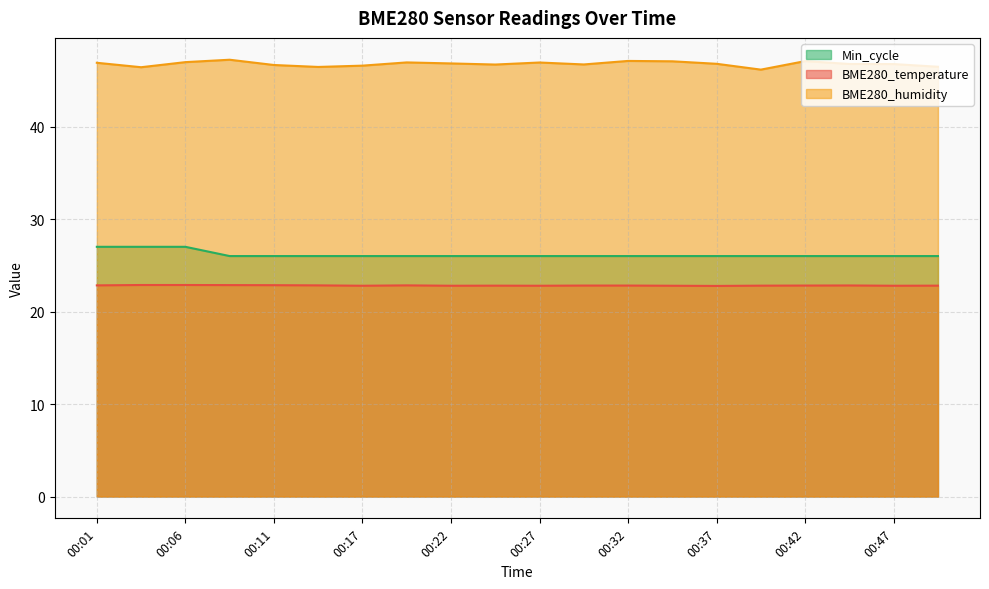

Rank the series by their maximum value, from highest to lowest.

BME280_humidity, Min_cycle, BME280_temperature